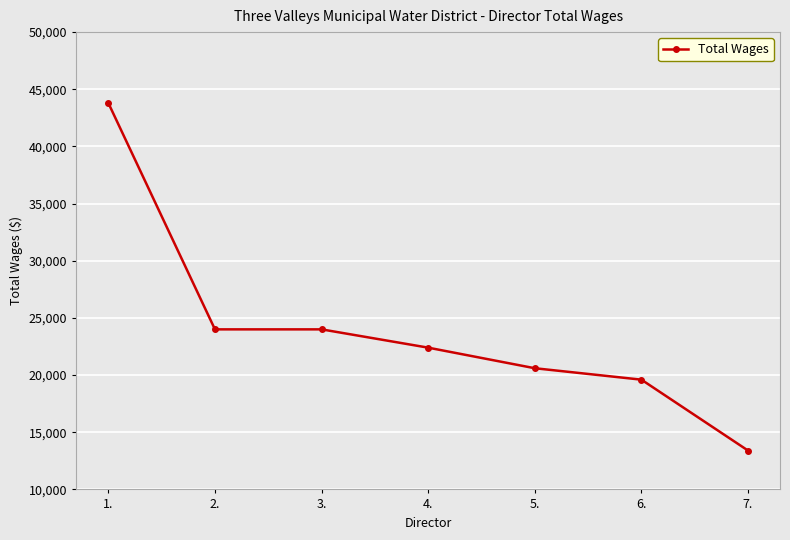

At which category does the chart reach its peak across all series?

1.